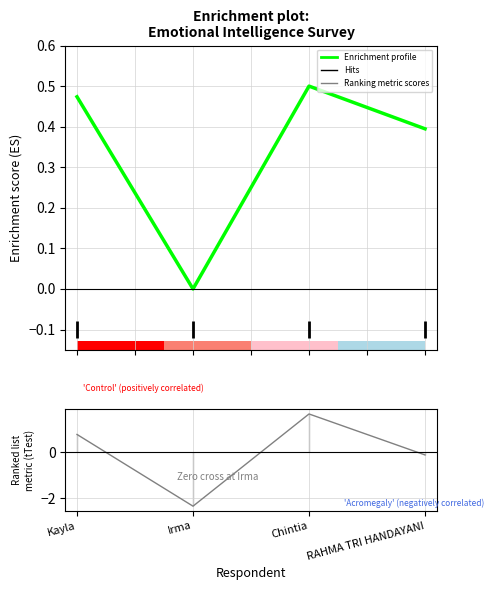

At which category does the chart reach its peak across all series?

Chintia